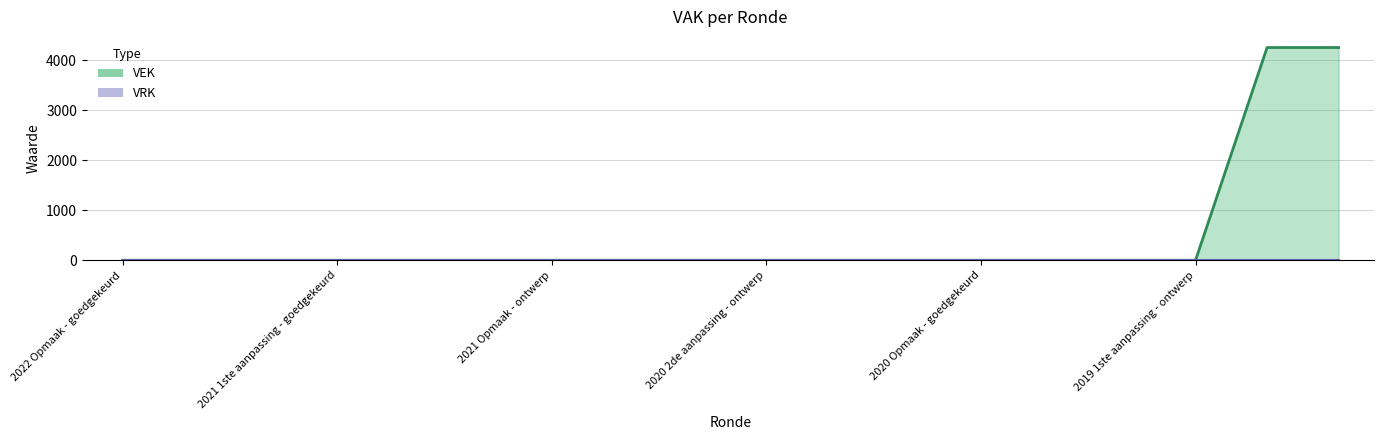

At which label is the value closest to 2126?

2022 Opmaak - goedgekeurd